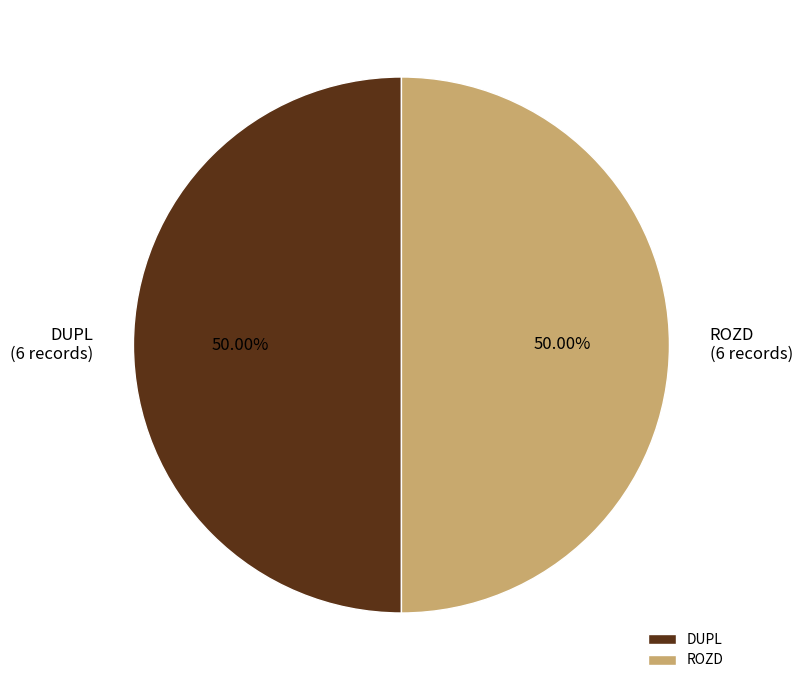

Is it true that DUPL is 20% of the pie?

False